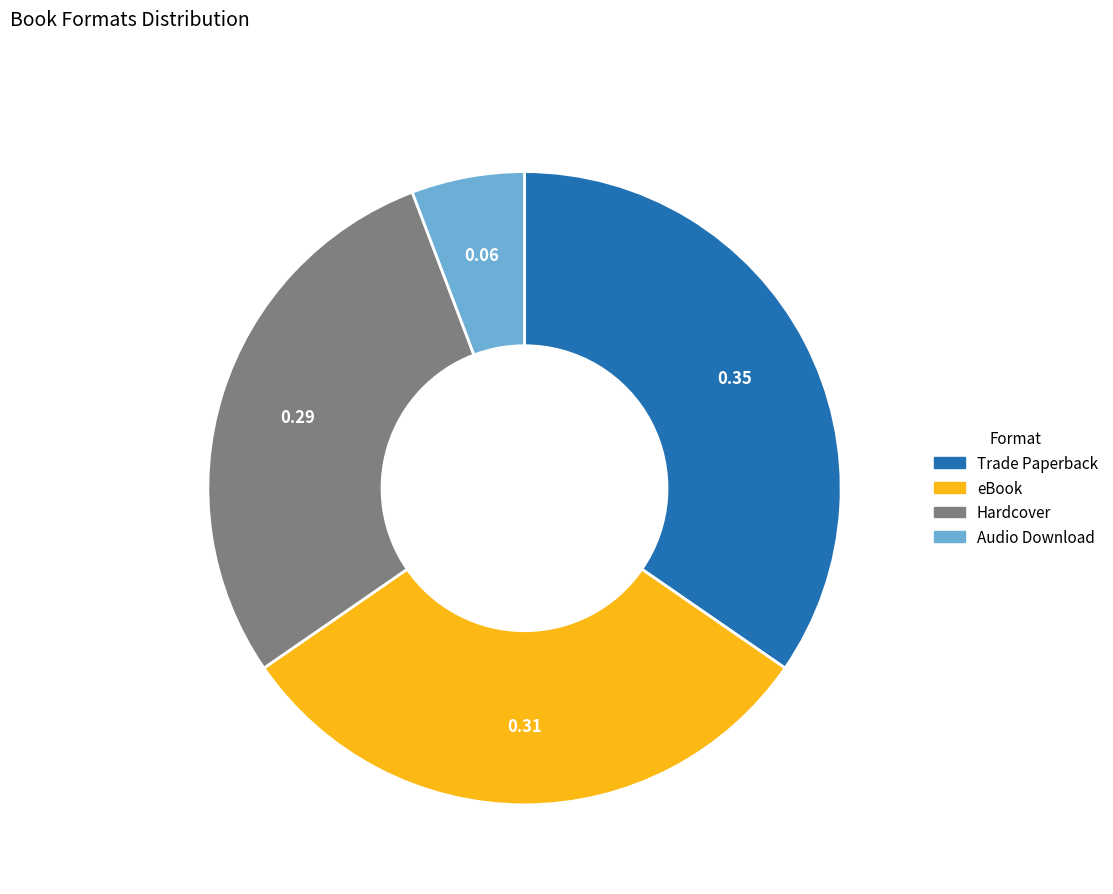

What is the smallest slice in the pie chart?

Audio Download